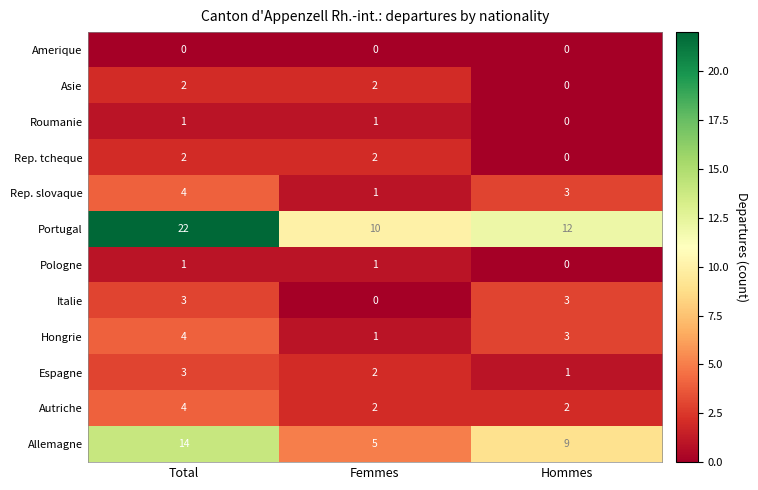

Between Total and Hommes, which series saw the biggest shift?

Portugal